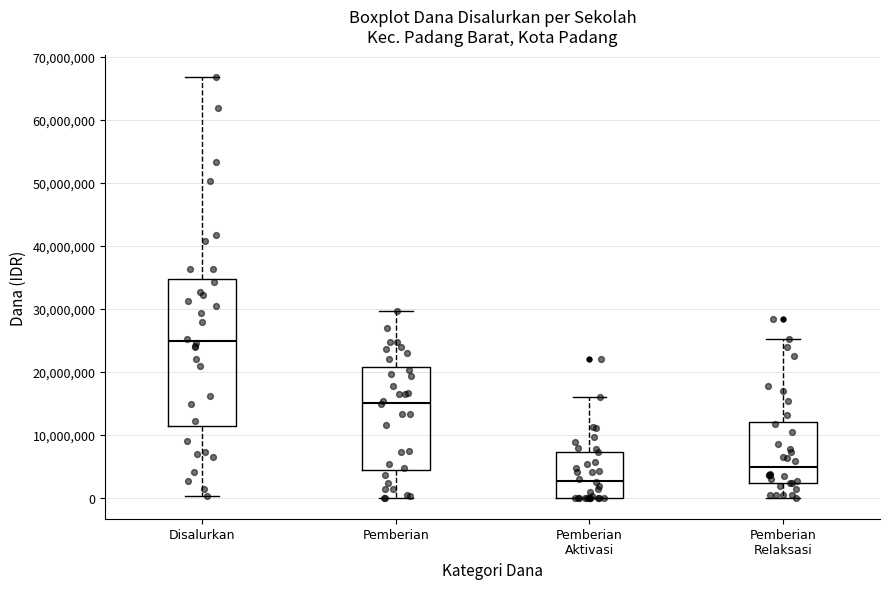

Which box's median line is the highest?

Disalurkan